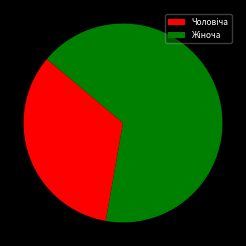

Is there any slice that represents more than half of the pie?

Yes